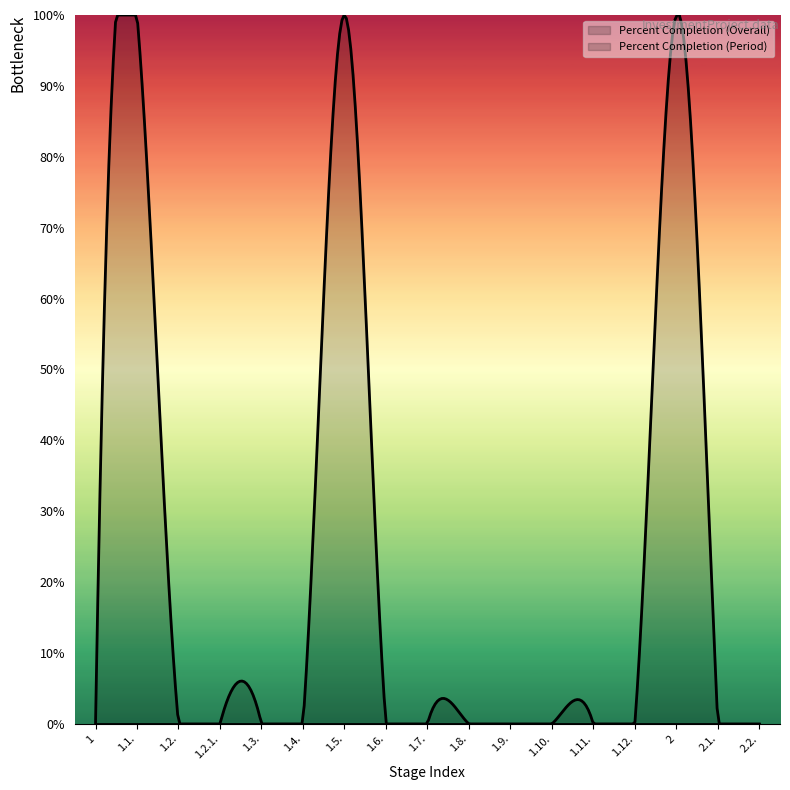

What position from the left is 2.2.?

17